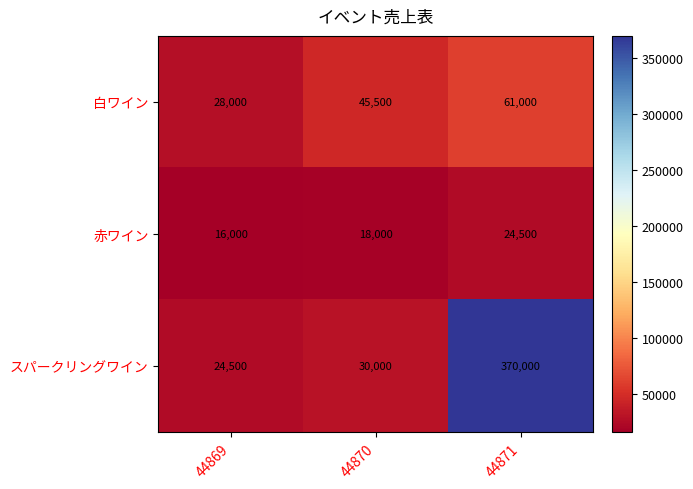

Which category has the highest value across all series?

44871